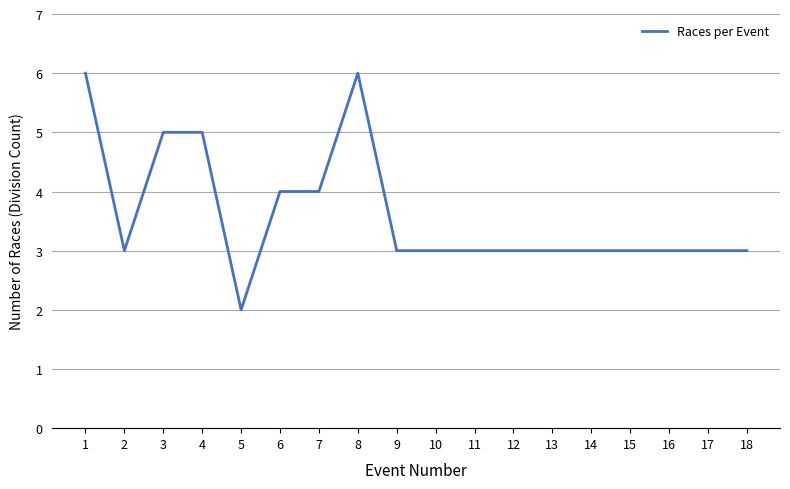

What is the smallest value displayed?

2